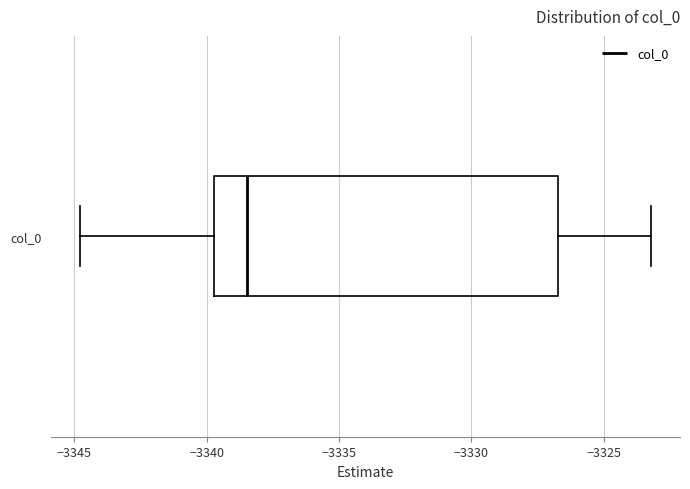

Read this box plot against the x-axis: the position of the median line, the range covered by the box, and the ends of both whiskers. The values are not printed on the chart, so give them approximately, as read against the axis.

median -3338.5, box -3339.5 to -3326.5, whiskers -3345.0 to -3323.0